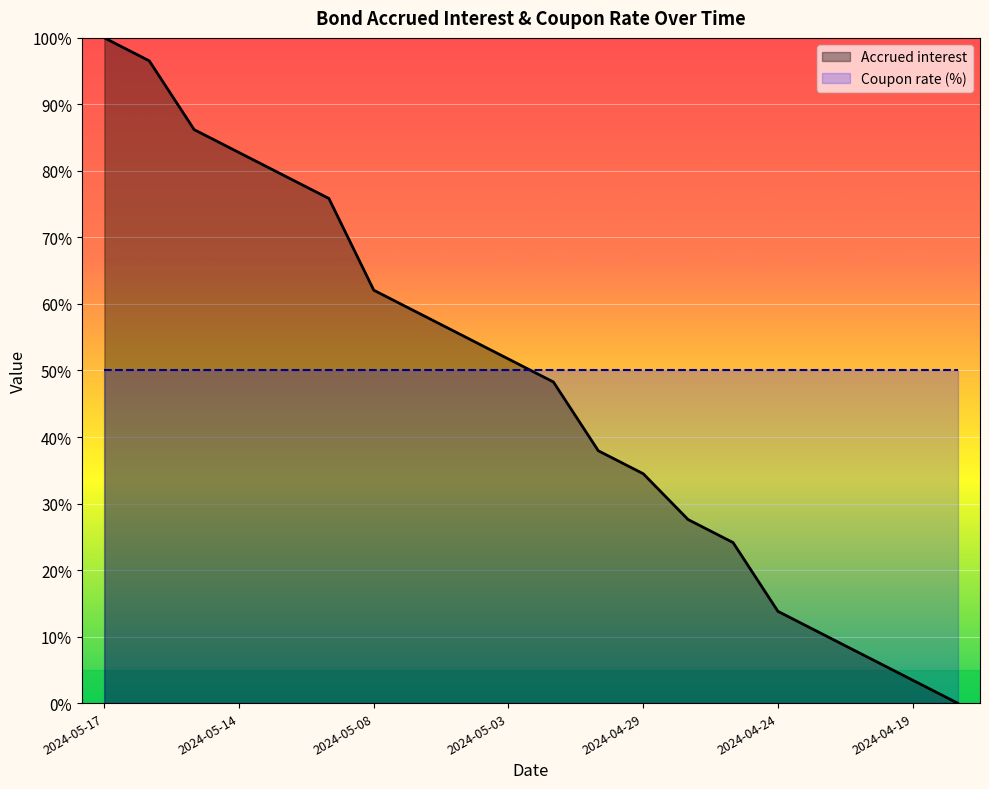

Is it true that the value at 2024-05-14 is 0.8?

True